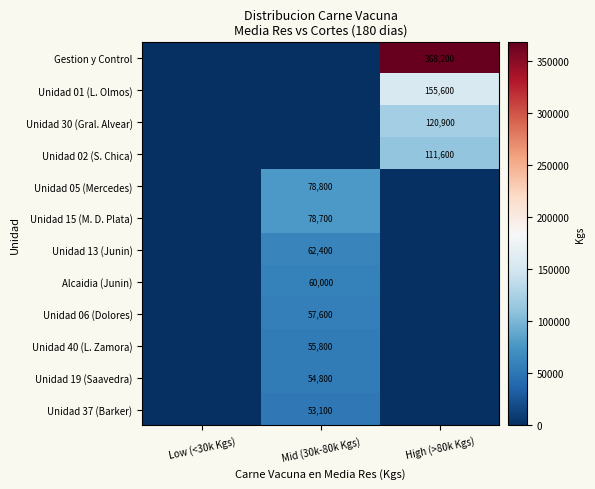

Is it true that Unidad 02 (S. Chica) equals 111600 at High (>80k Kgs)?

True